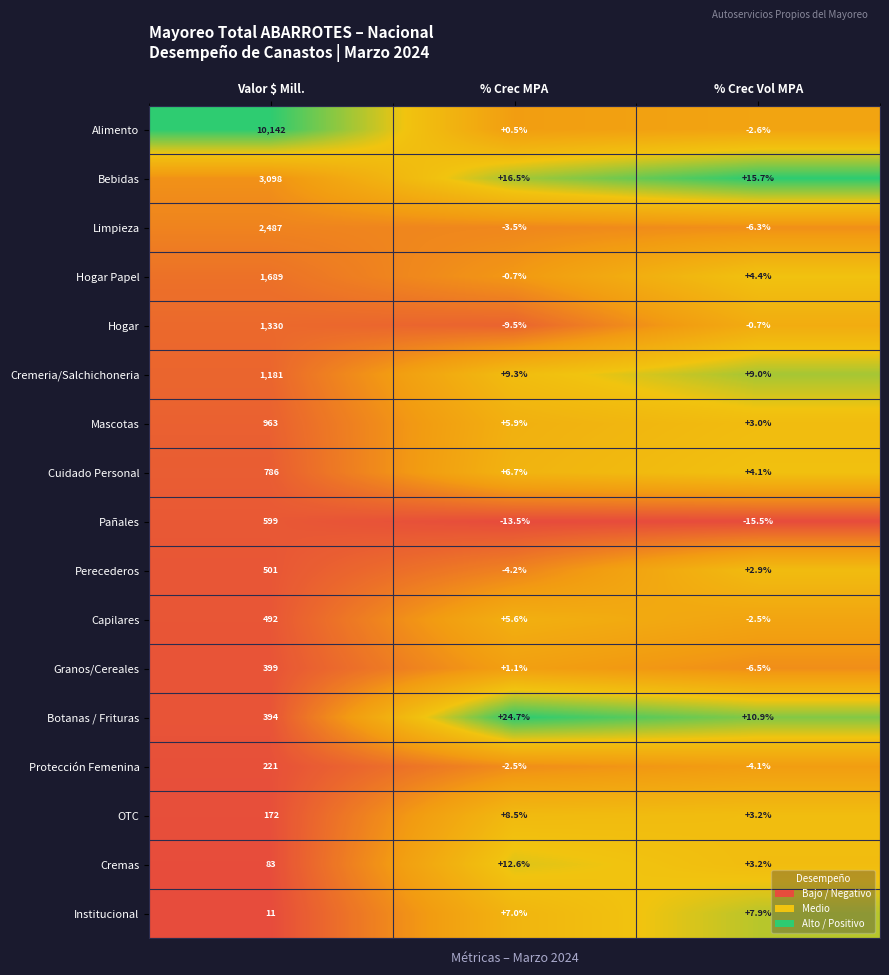

Rank the series by their maximum value, from highest to lowest.

Alimento, Bebidas, Limpieza, Hogar Papel, Hogar, Cremeria/Salchichoneria, Mascotas, Cuidado Personal, Pañales, Perecederos, Capilares, Granos/Cereales, Botanas / Frituras, Protección Femenina, OTC, Cremas, Institucional